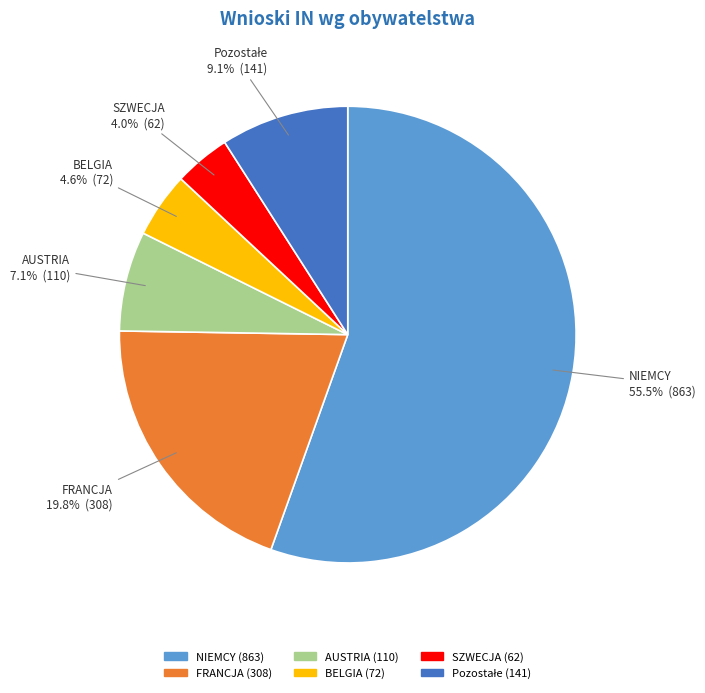

Which category accounts for the majority?

NIEMCY